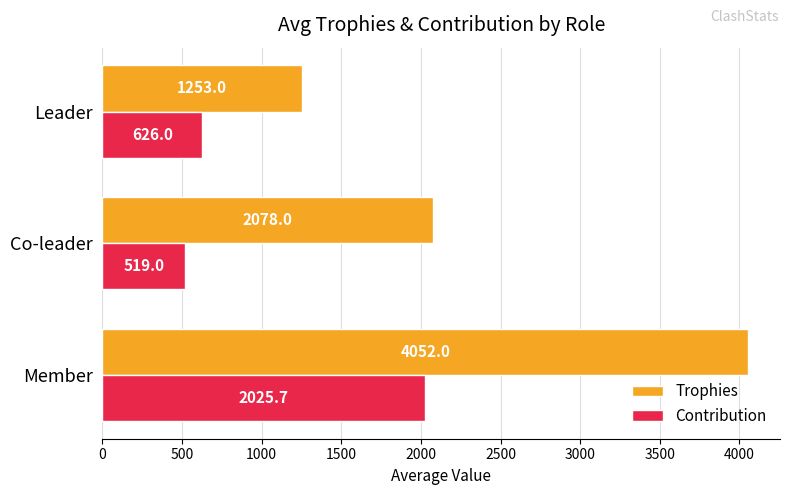

Which series changed the most between Co-leader and Leader?

Trophies